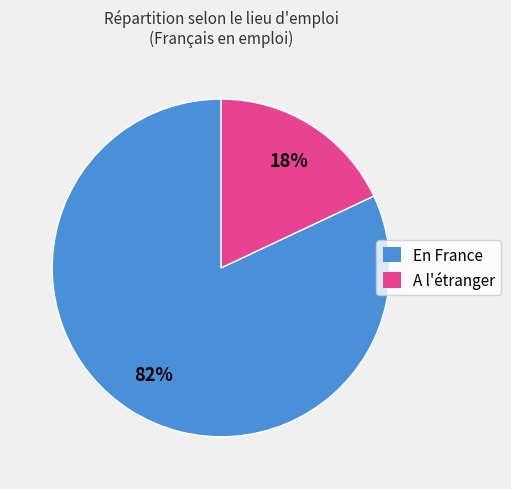

What is the largest slice in the pie chart?

En France